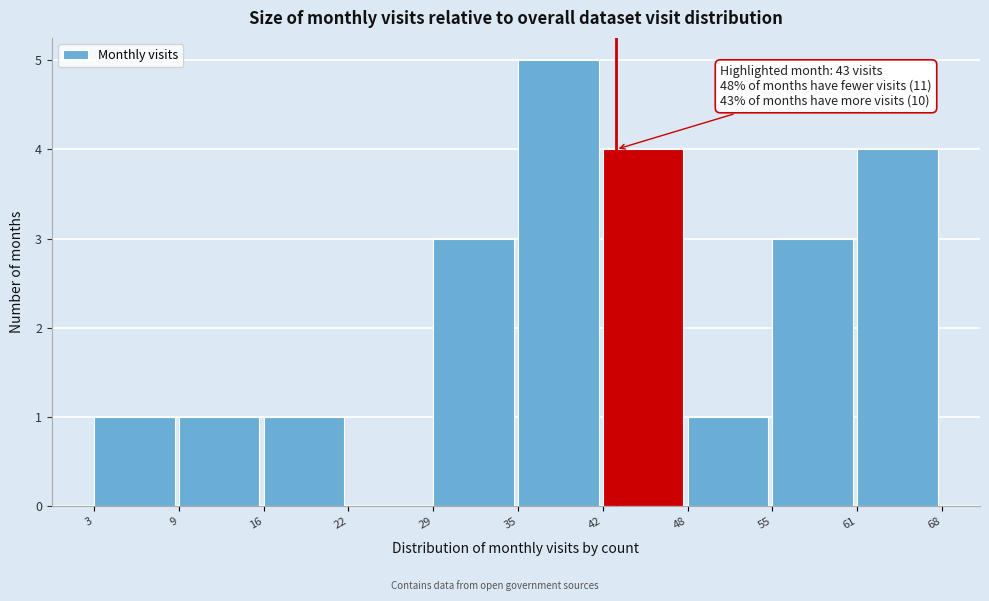

Over which range of the x-axis is the bar tallest?

35 to 42